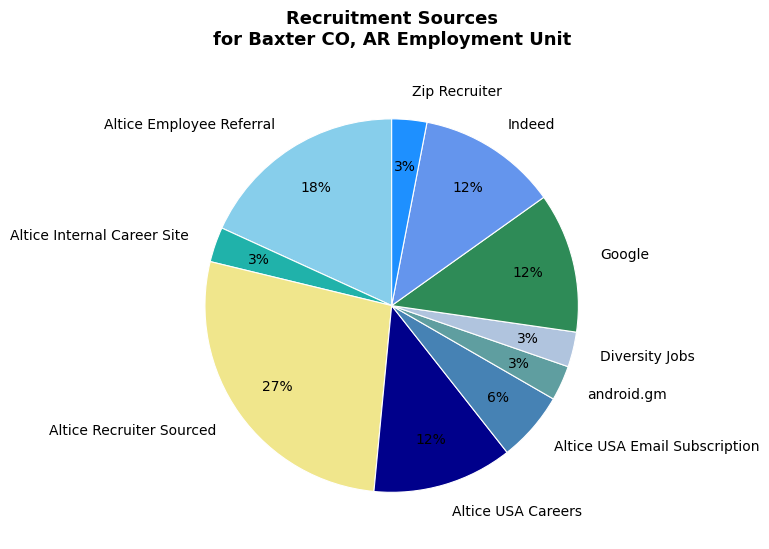

What is the ratio of the value at Altice Employee Referral to the value at Google?

1.5